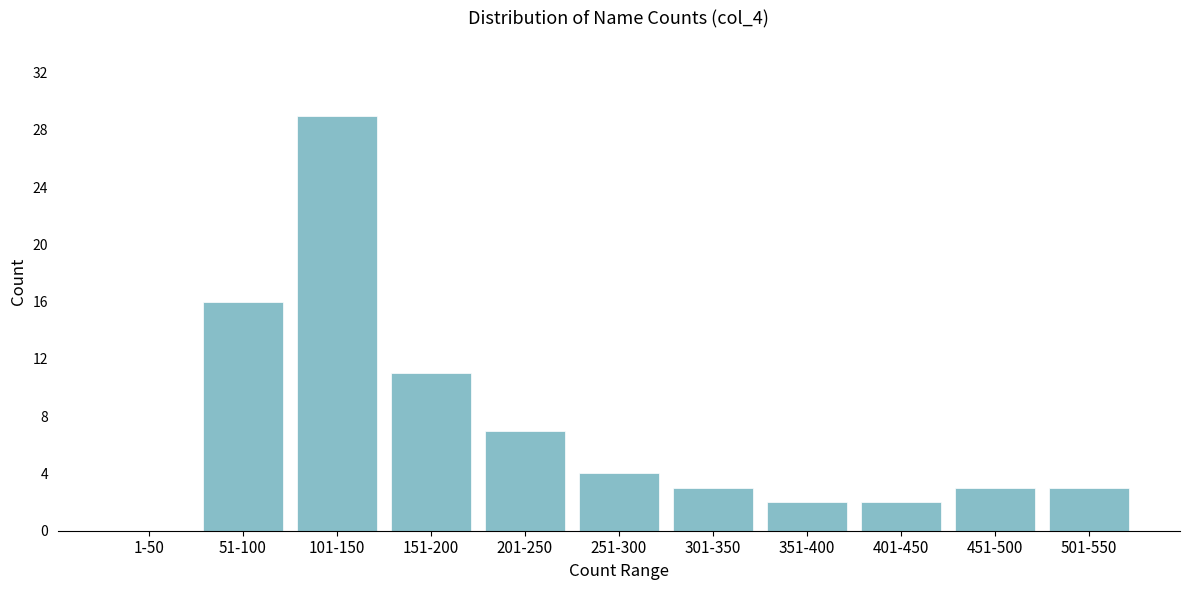

Reading left to right, extract all data points from this chart.

1-50=0	51-100=16	101-150=29	151-200=11	201-250=7	251-300=4	301-350=3	351-400=2	401-450=2	451-500=3	501-550=3